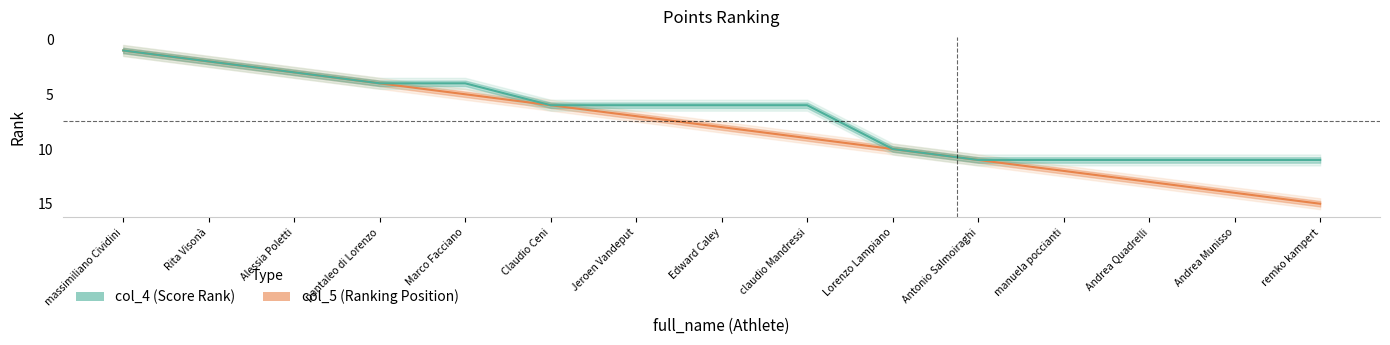

Reading left to right, transcribe all the data shown in this chart.

col_5 (Ranking Position): 1	2	3	4	5	6	7	8	9	10	11	12	13	14	15
col_4 (Score Rank): 1	2	3	4	4	6	6	6	6	10	11	11	11	11	11